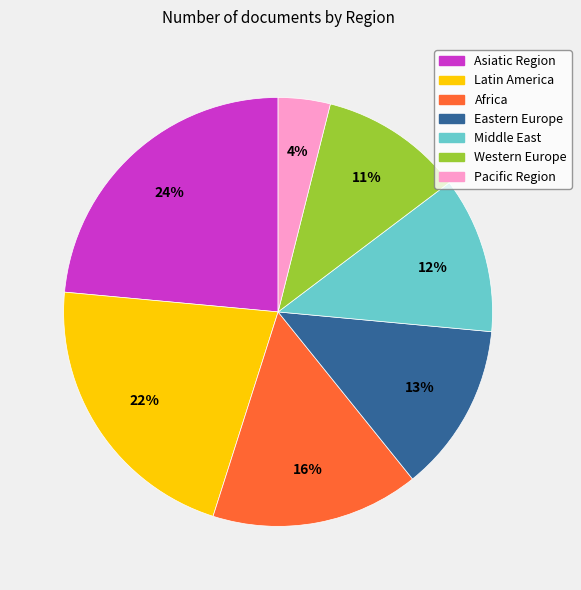

Does any single category account for the majority?

No